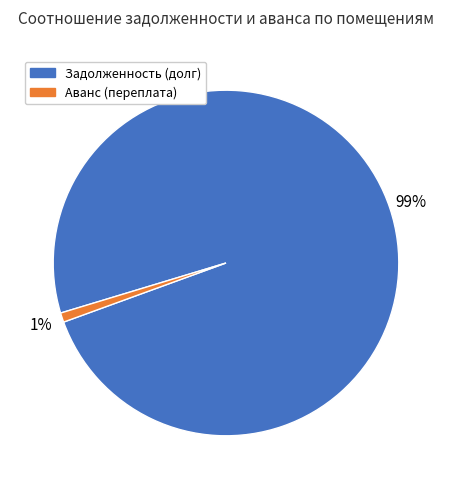

To the nearest percent, what is the difference between the largest and smallest slice percentages?

98%